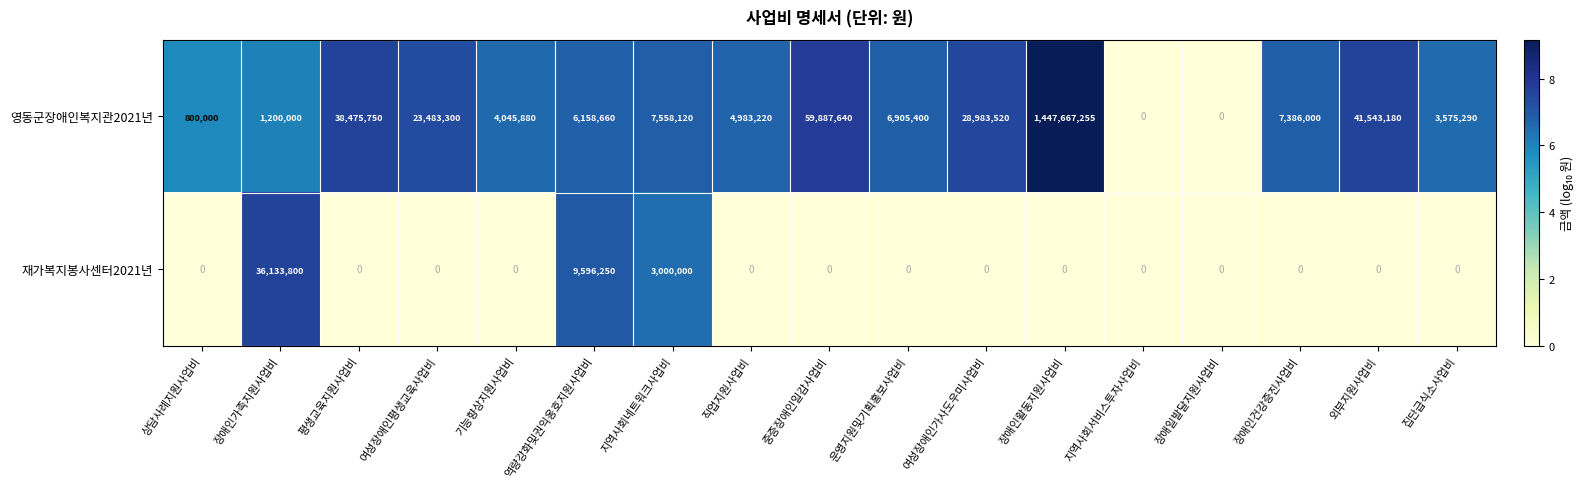

At which label does 영동군장애인복지관2021년 first exceed 6905400?

평생교육지원사업비